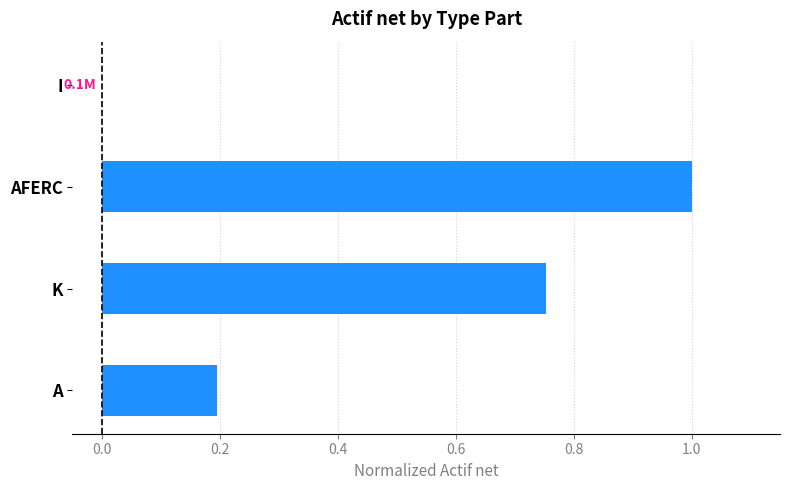

True or false: the data shows 0.2 at A.

True